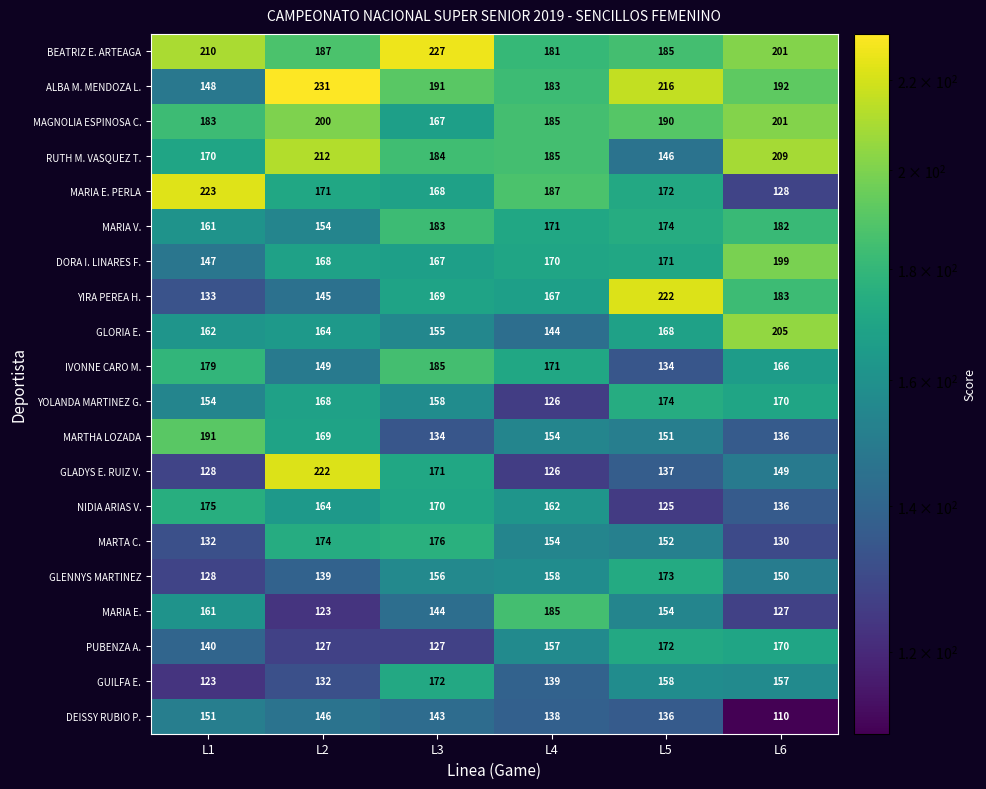

Which series has the largest total across all categories?

BEATRIZ E. ARTEAGA